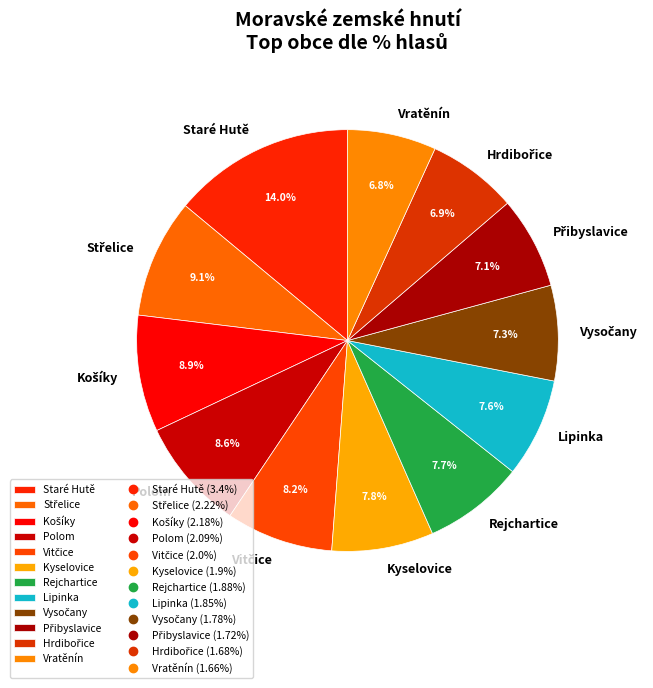

Combined, what portion of the pie is Kyselovice and Polom?

16.4%